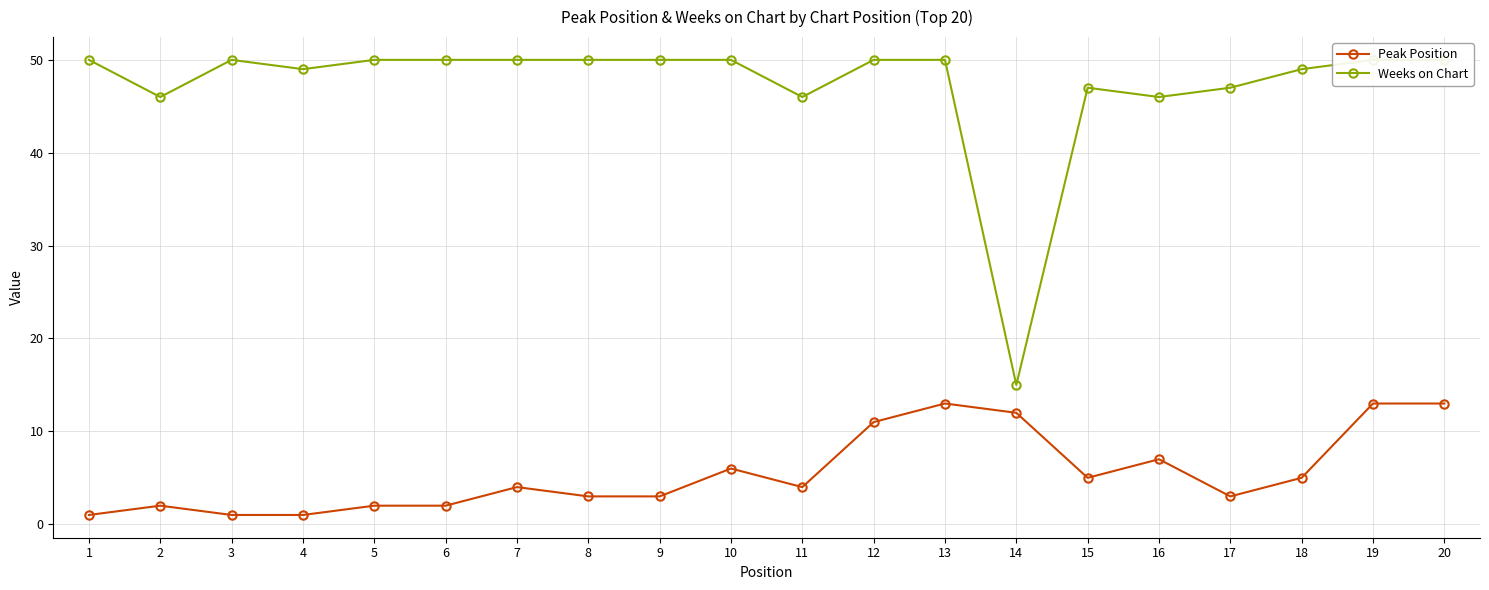

What is the difference between the maximum and minimum values in the Peak Position series?

12